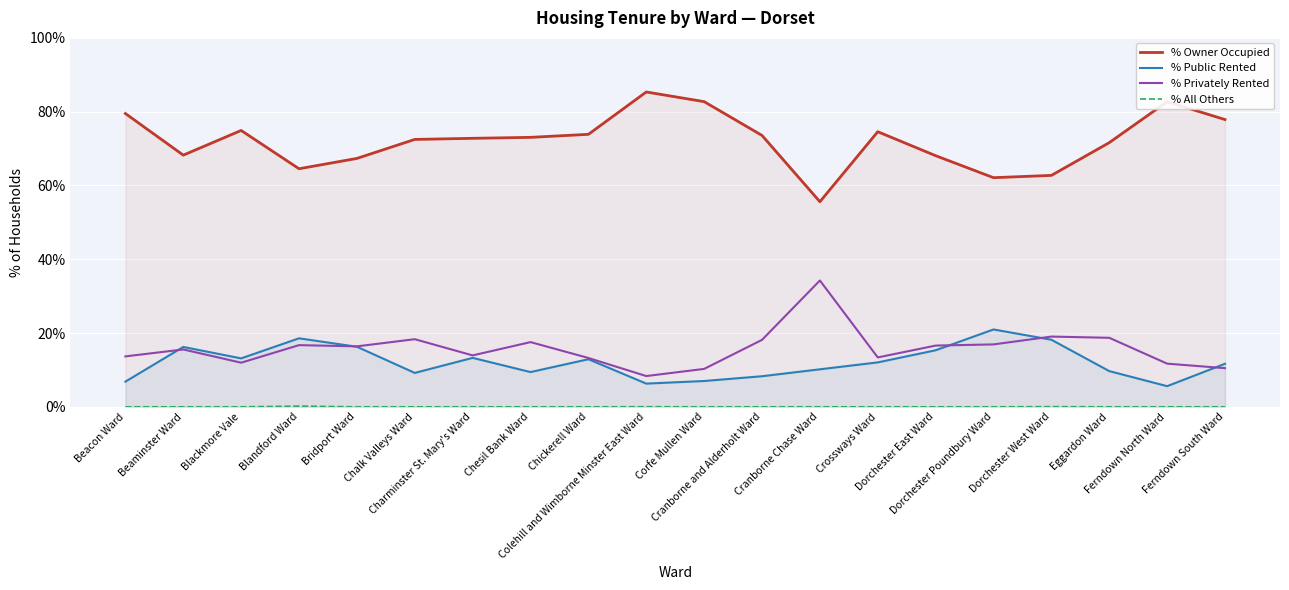

Rank the series by their maximum value, from highest to lowest.

% Owner Occupied, % Privately Rented, % Public Rented, % All Others